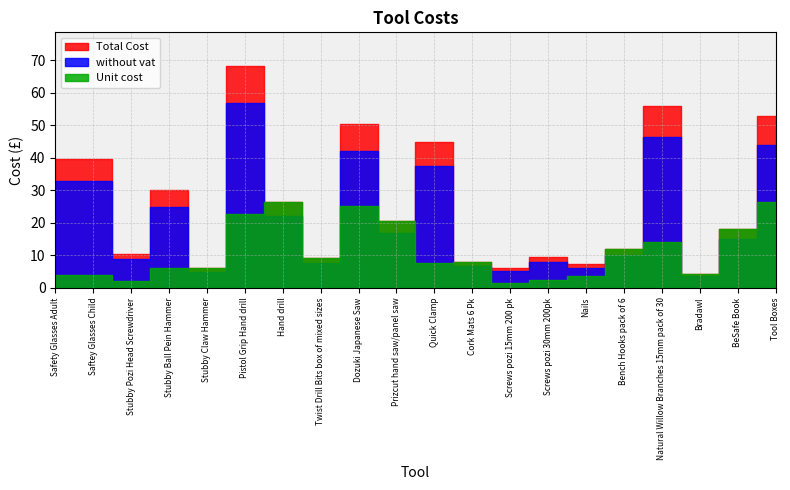

Rank the series at Pistol Grip Hand drill from highest to lowest value.

Total Cost, without vat, Unit cost